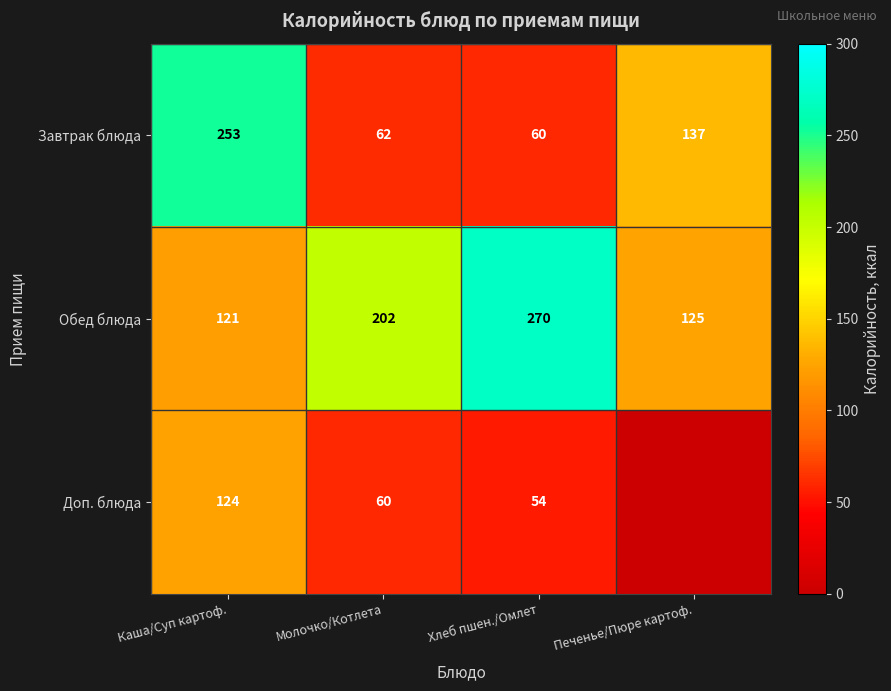

List the labels in order of Обед блюда value, largest first.

Хлеб пшен./Омлет, Молочко/Котлета, Печенье/Пюре картоф., Каша/Суп картоф.